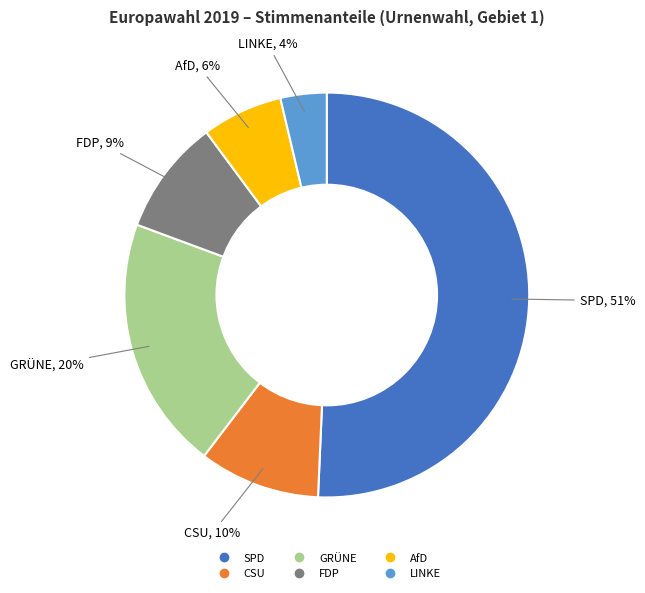

To the nearest percent, what is the average slice percentage?

17%